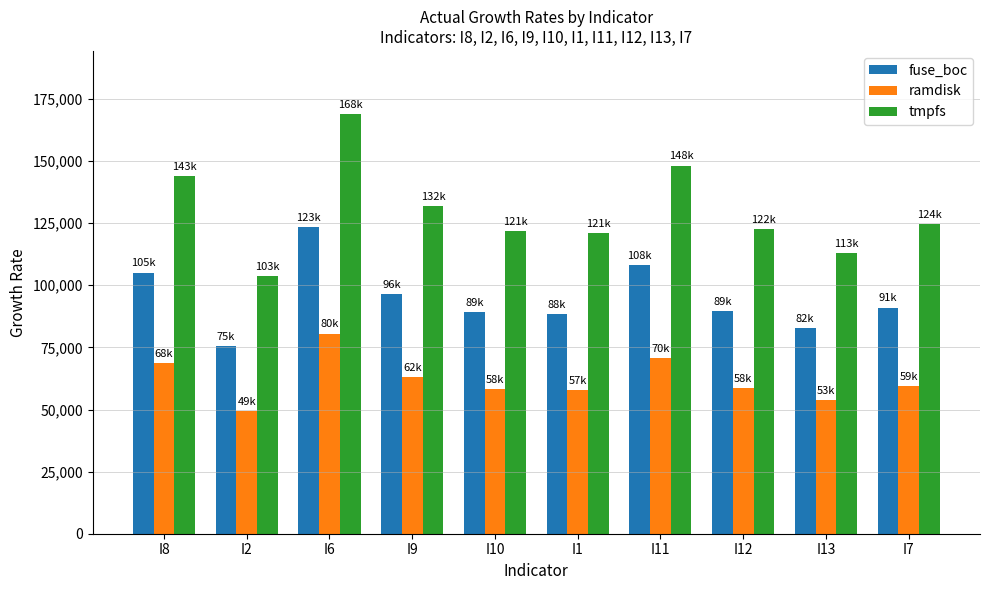

At which label is fuse_boc closest to 99589?

I9